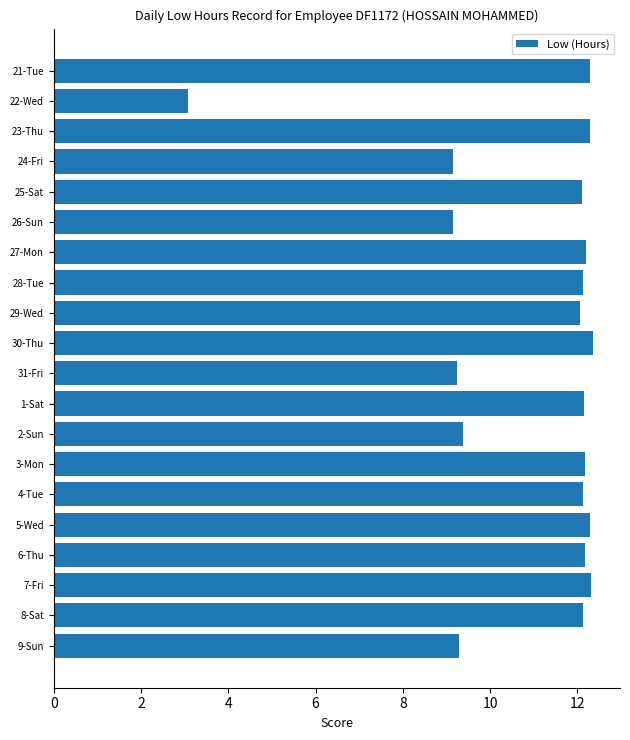

What position from the bottom is 28-Tue?

13